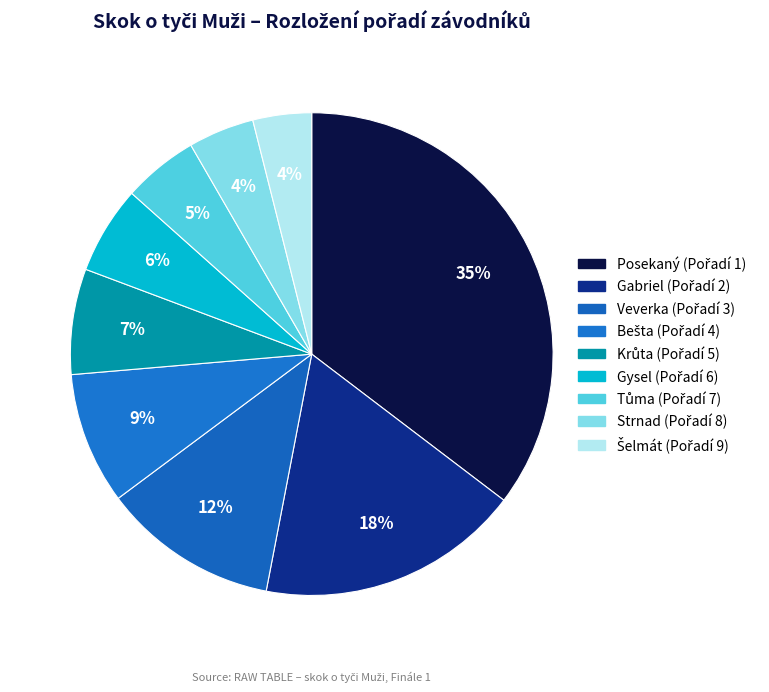

Count the number of slices in the pie.

9